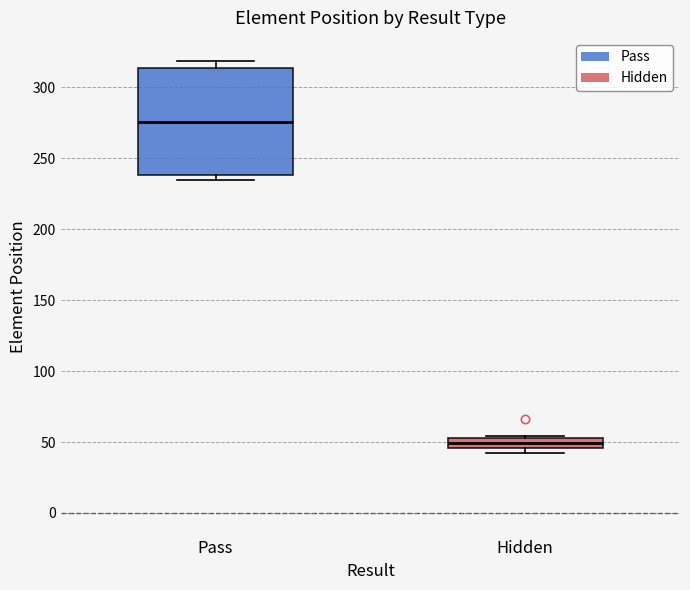

Which box has the lowest median line?

Hidden